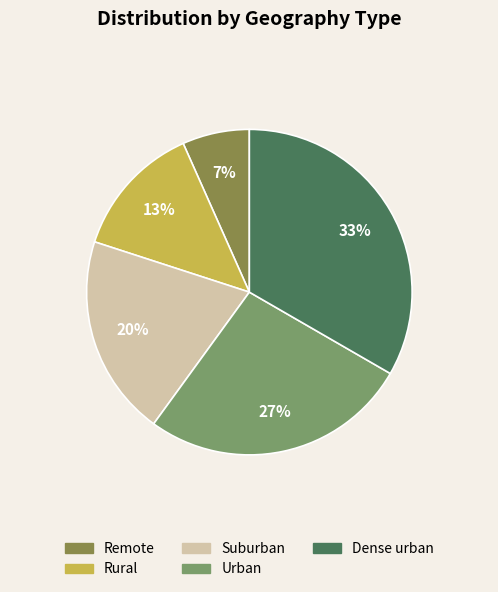

Is it true that Suburban is 20% of the pie?

True